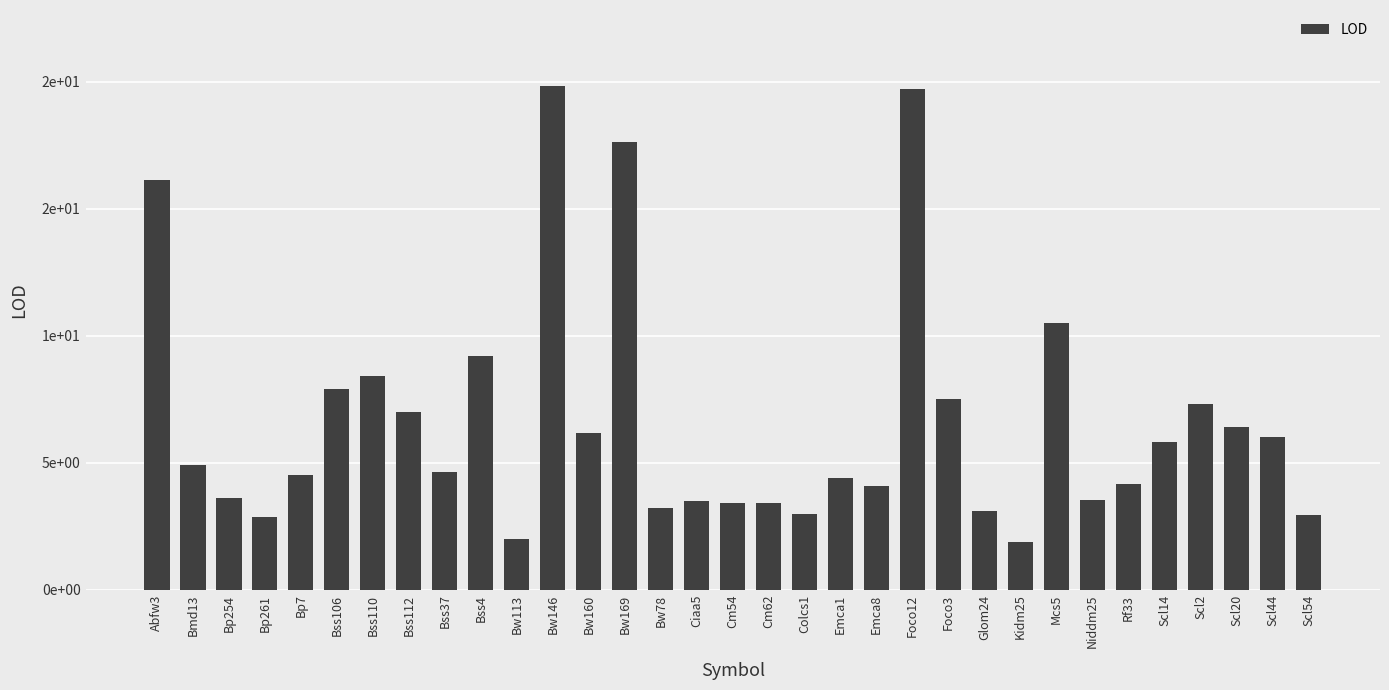

At which category does the chart reach its minimum across all series?

Kidm25